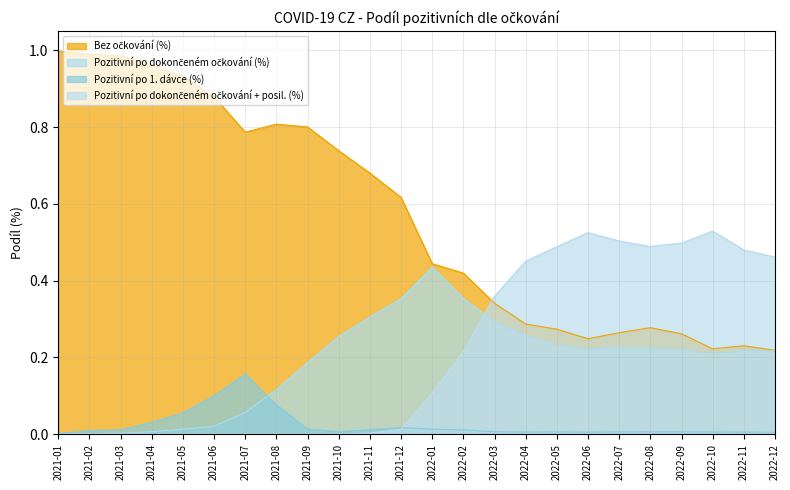

Rank the series by their maximum value, from lowest to highest.

Pozitivní po 1. dávce (%), Pozitivní po dokončeném očkování (%), Pozitivní po dokončeném očkování + posil. (%), Bez očkování (%)